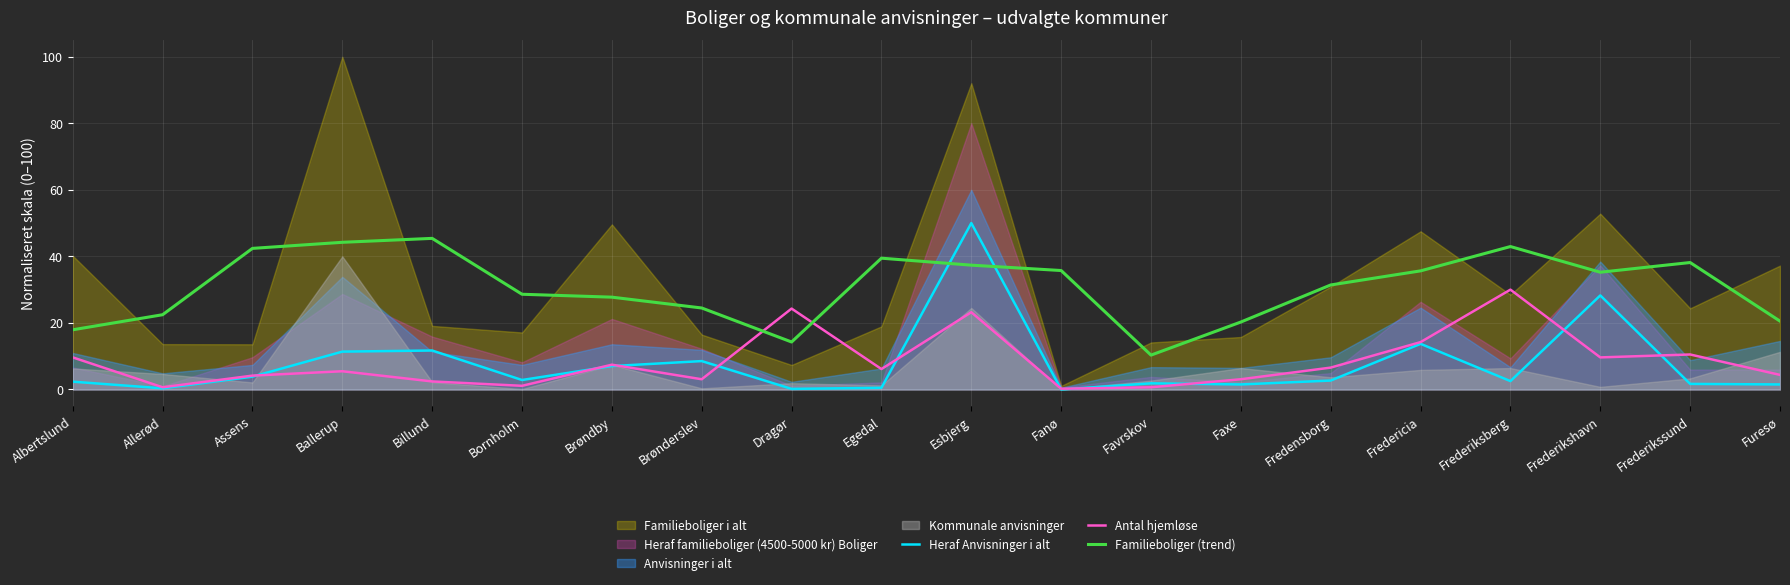

What is the value of the Heraf Anvisninger i alt point at the 3rd from the left?

3.8